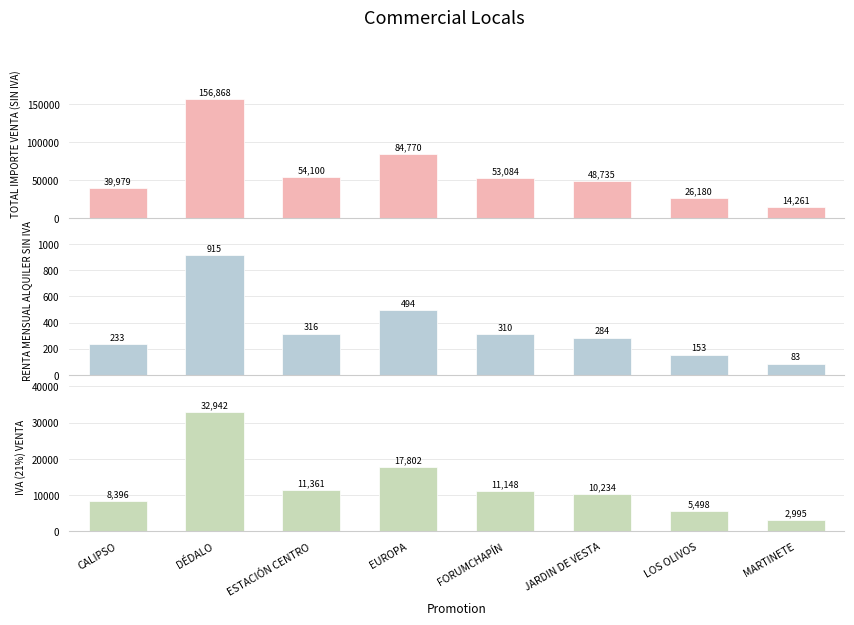

Does the chart contain any negative values?

No